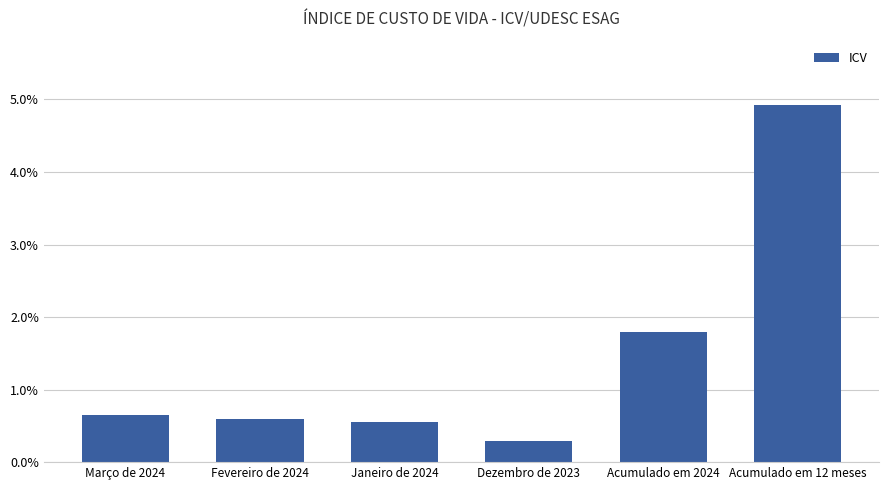

Which label corresponds to the largest value in the chart?

Acumulado em 12 meses